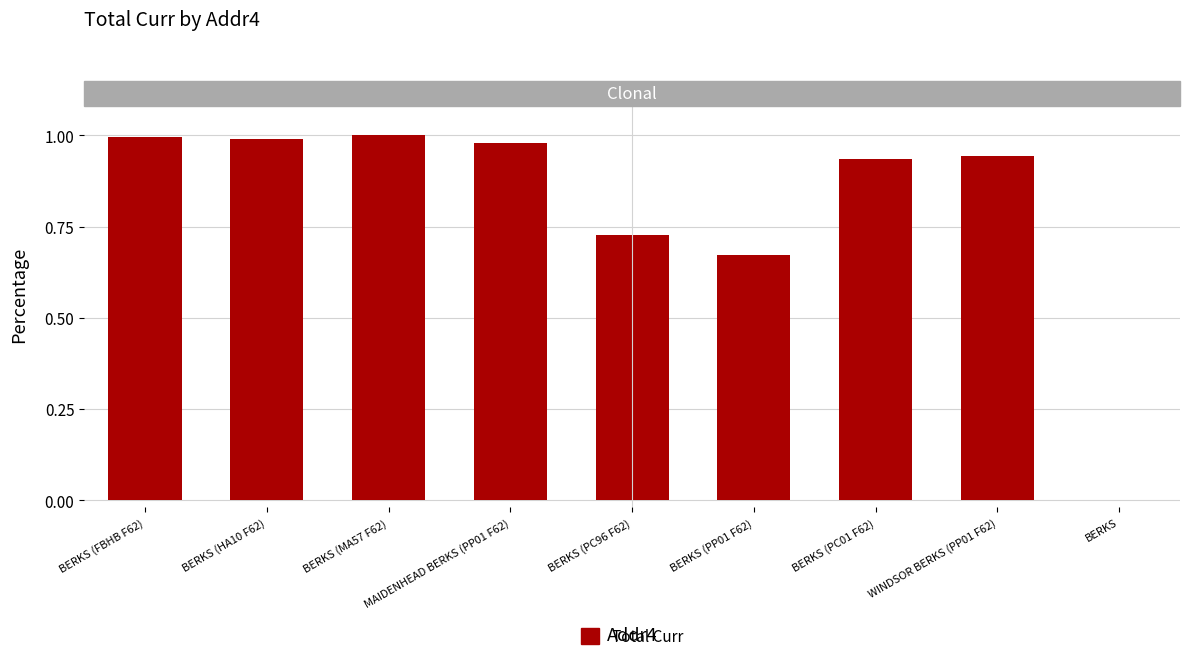

Which has a higher value, MAIDENHEAD BERKS (PP01 F62) or BERKS (PC96 F62)?

MAIDENHEAD BERKS (PP01 F62)